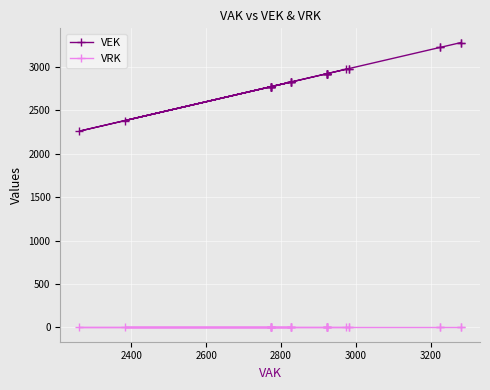

True or false: VRK and VEK cross at least once.

False